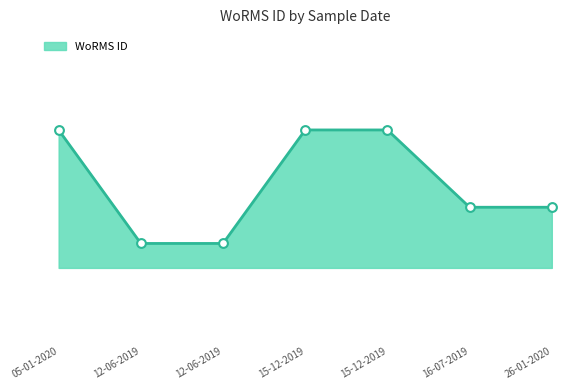

Is this an area chart (filled region under the line)?

Yes